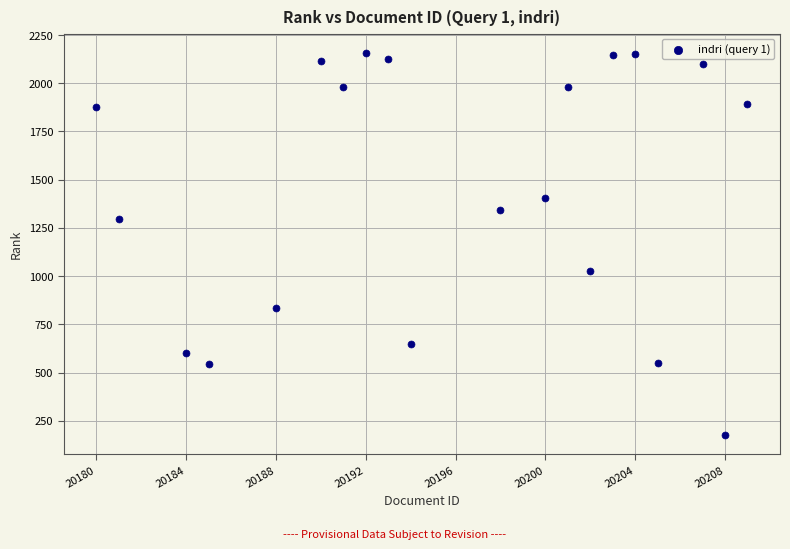

What is the range of X values (max minus min)?

29